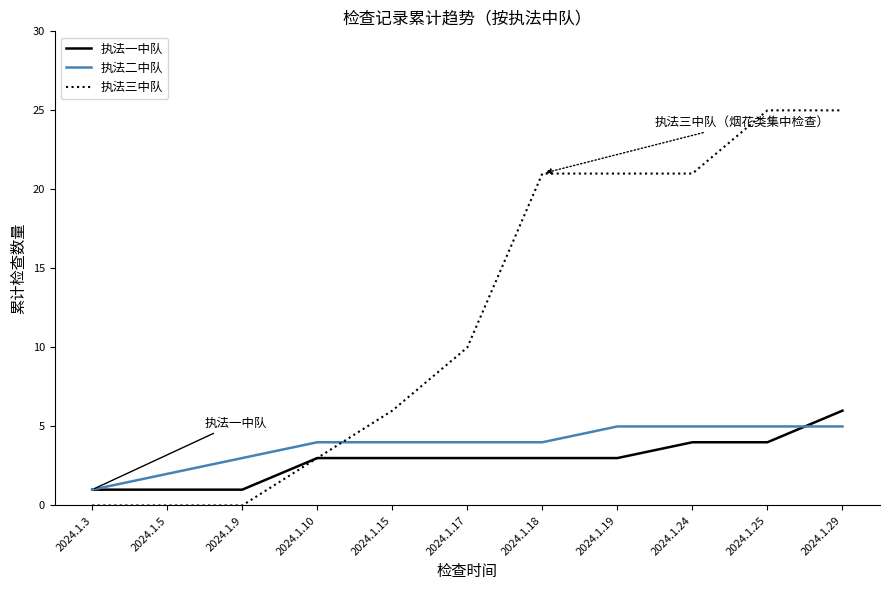

How many lines are shown in the chart?

3